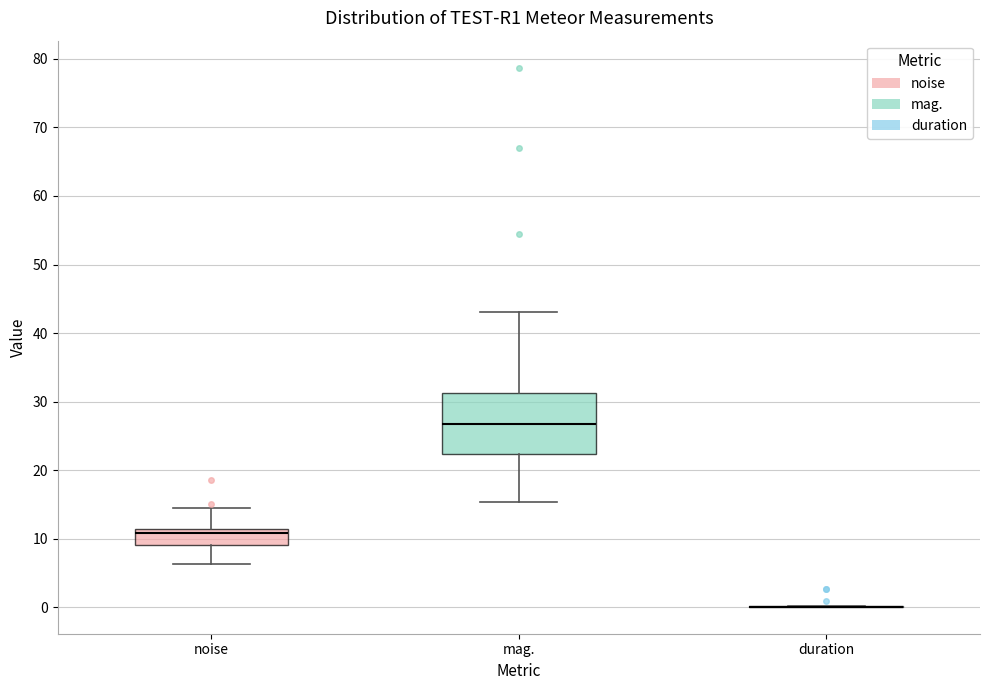

Reading left to right, read every box against the y-axis: the position of its median line, the range the box covers, and the ends of its whiskers. The values are not printed on the chart, so give them approximately, as read against the axis.

noise: median 11 (just below the box's upper edge), box 9 to 11, whiskers 6 to 14
mag.: median 27, box 22 to 31, whiskers 15 to 43
duration: box collapsed to a line at 0, whiskers 0 to 0